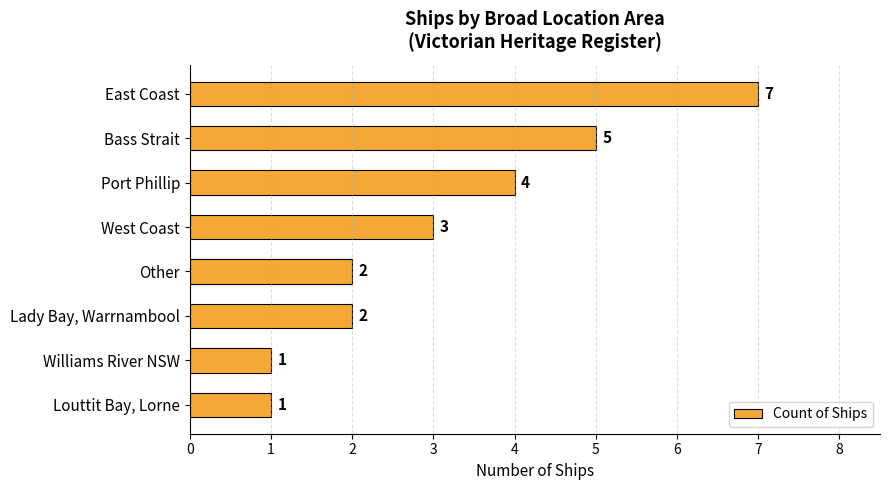

The value at Bass Strait is 2. True or false?

False